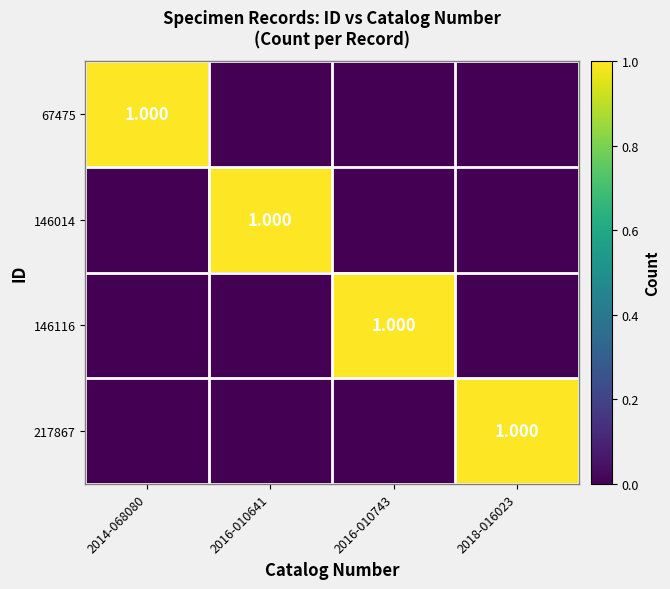

True or false: 146116 has a value of 0 at 2018-016023.

True